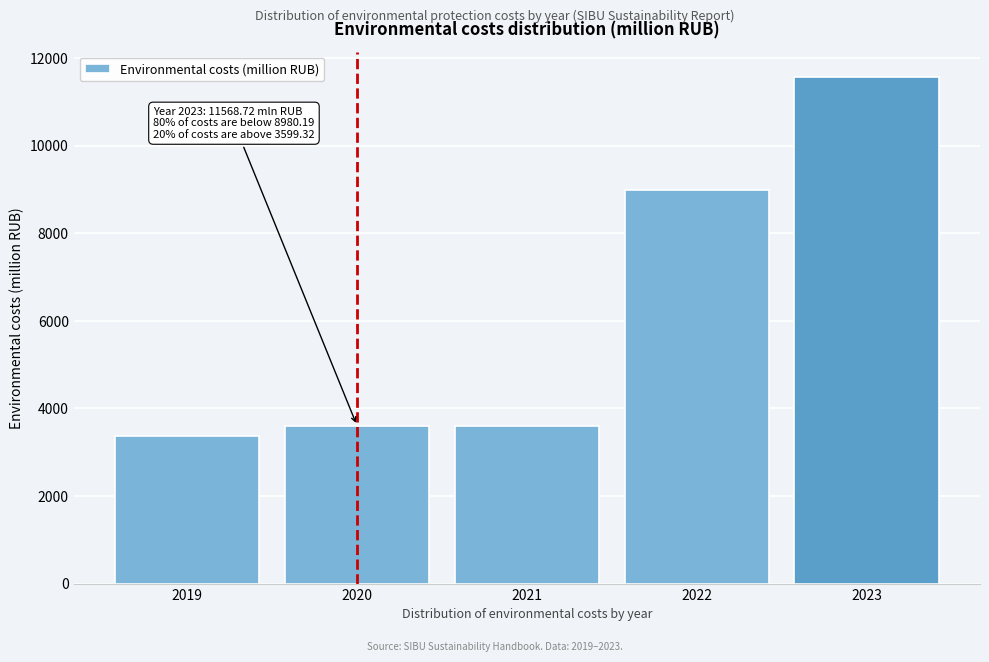

At which category does the chart reach its peak across all series?

2023